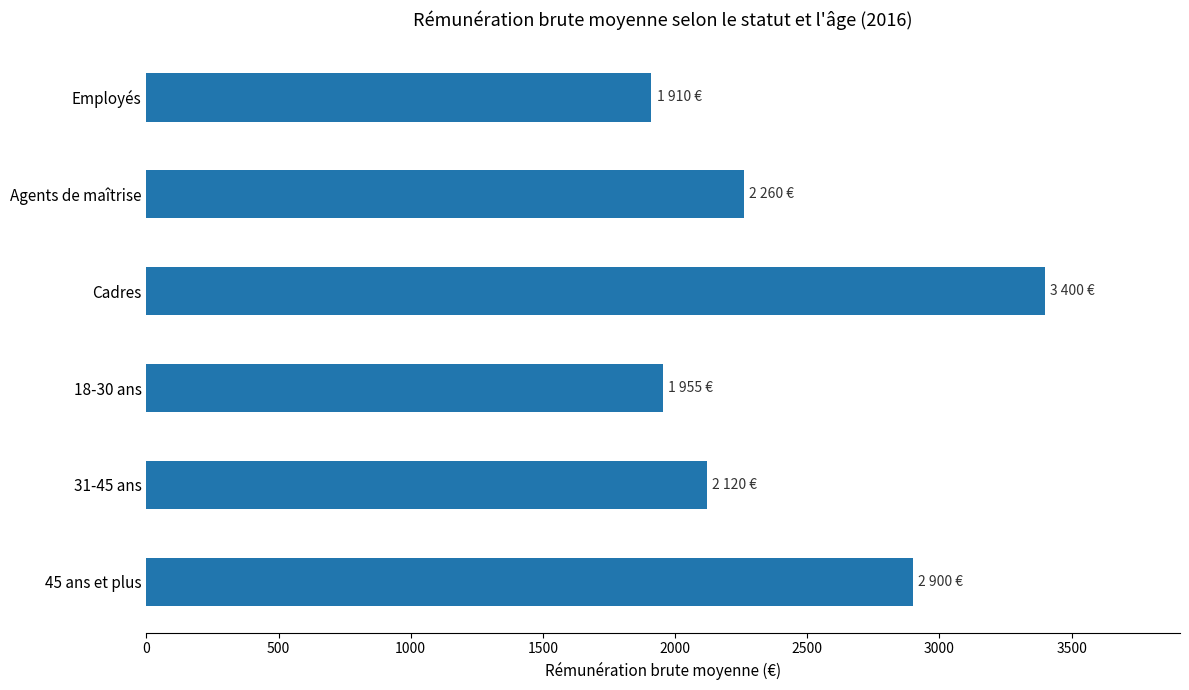

Reading bottom to top, transcribe all the data shown in this chart.

45 ans et plus=2900	31-45 ans=2120	18-30 ans=1955	Cadres=3400	Agents de maîtrise=2260	Employés=1910